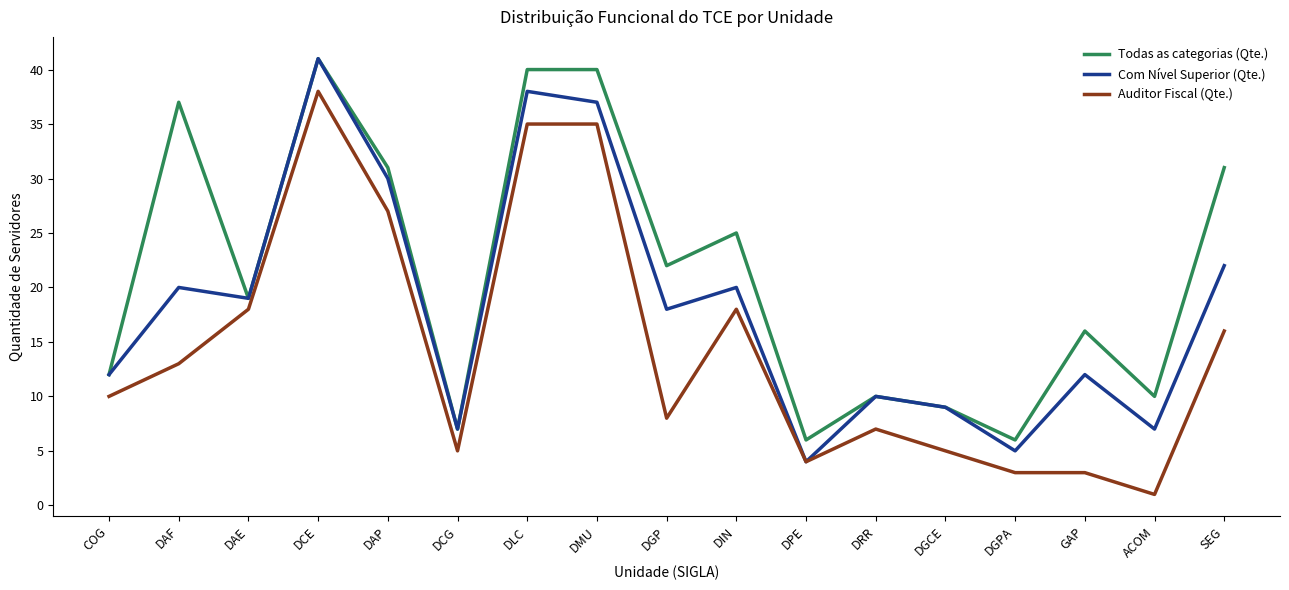

Reading right to left, transcribe all the data shown in this chart.

Todas as categorias (Qte.): 31	10	16	6	9	10	6	25	22	40	40	7	31	41	19	37	12
Com Nível Superior (Qte.): 22	7	12	5	9	10	4	20	18	37	38	7	30	41	19	20	12
Auditor Fiscal (Qte.): 16	1	3	3	5	7	4	18	8	35	35	5	27	38	18	13	10